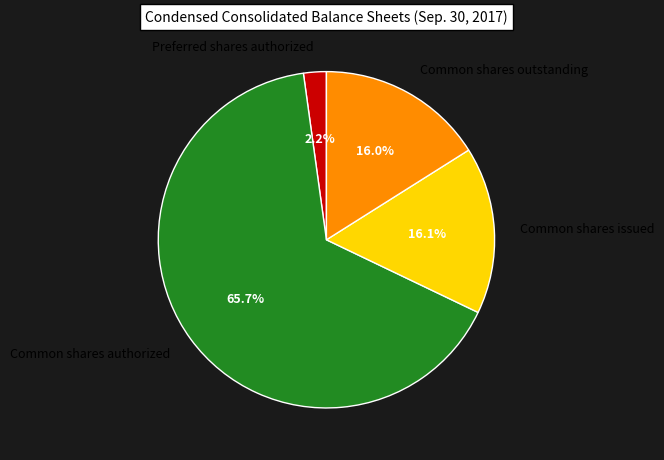

Which slice is the smallest?

Preferred shares authorized